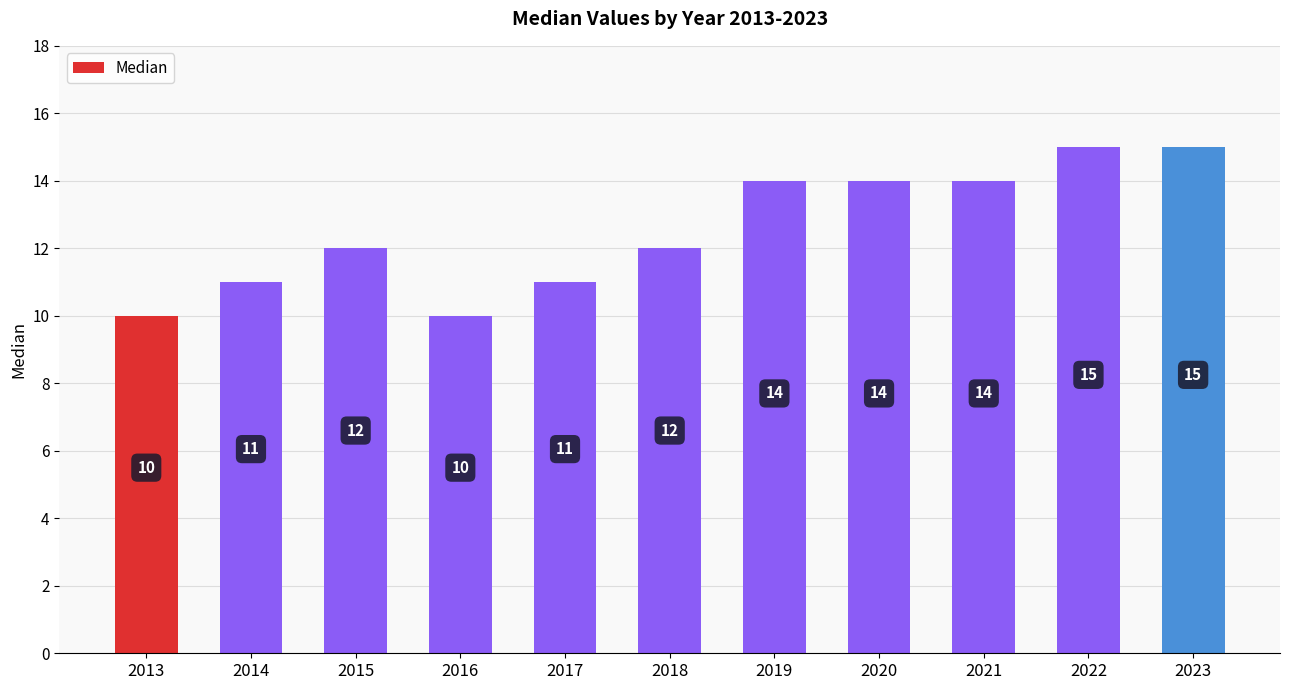

What value does the data have at 2015?

12